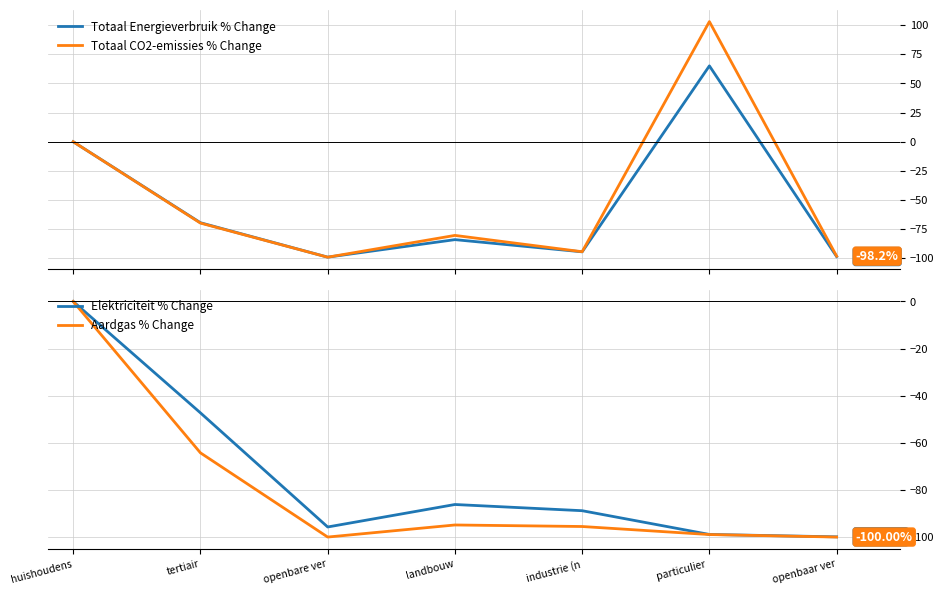

The Totaal Energieverbruik % Change series shows -155.3 at industrie (n. True or false?

False